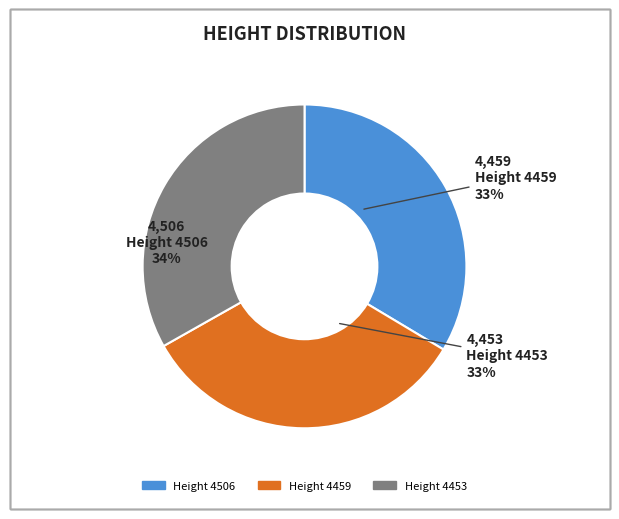

To the nearest percent, what percentage of the pie is 4506?

34%